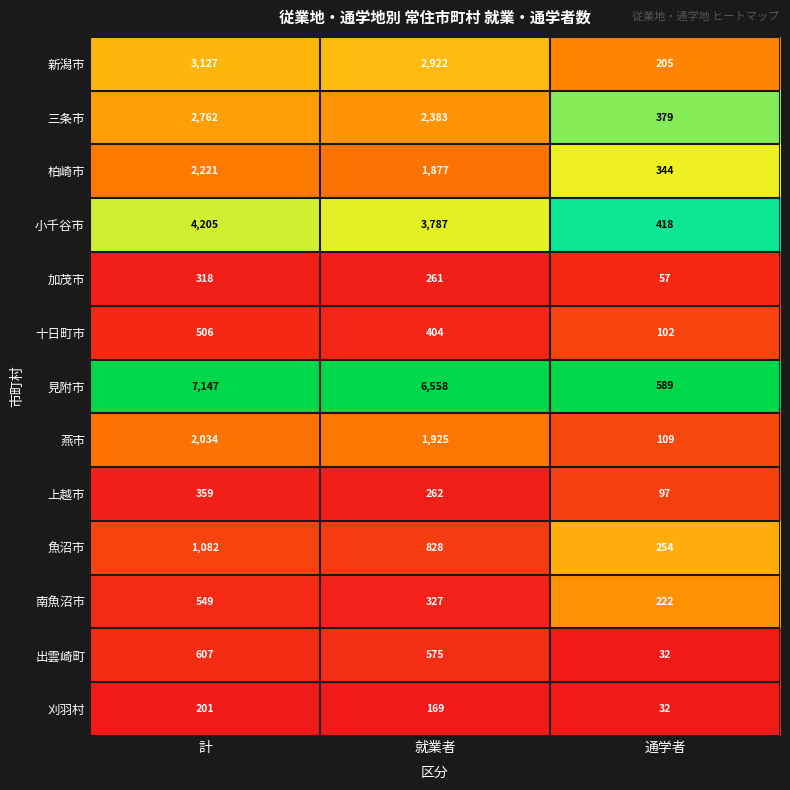

How many data points does each series have?

3